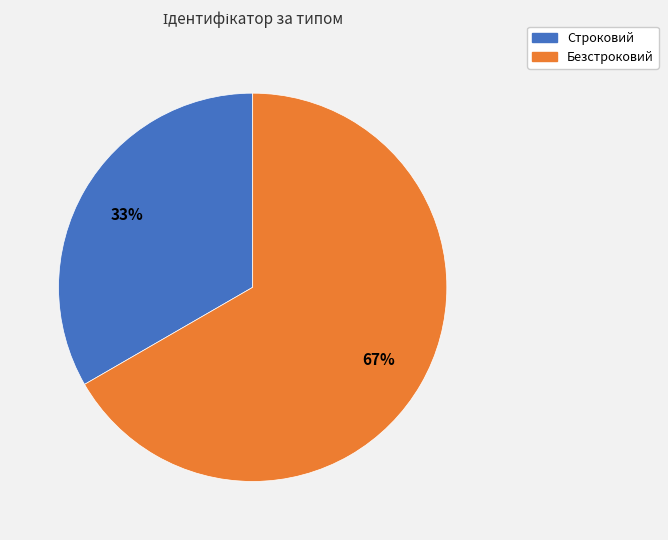

Is the sum of Строковий and Безстроковий greater than half?

Yes